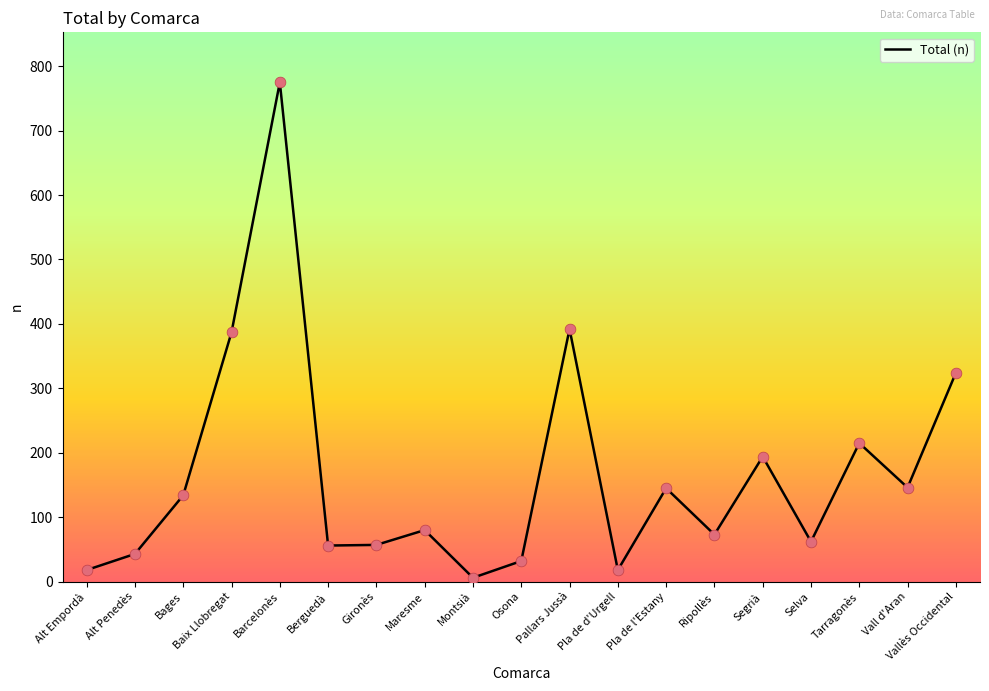

What is the change in value from Maresme to Vallès Occidental?

+244